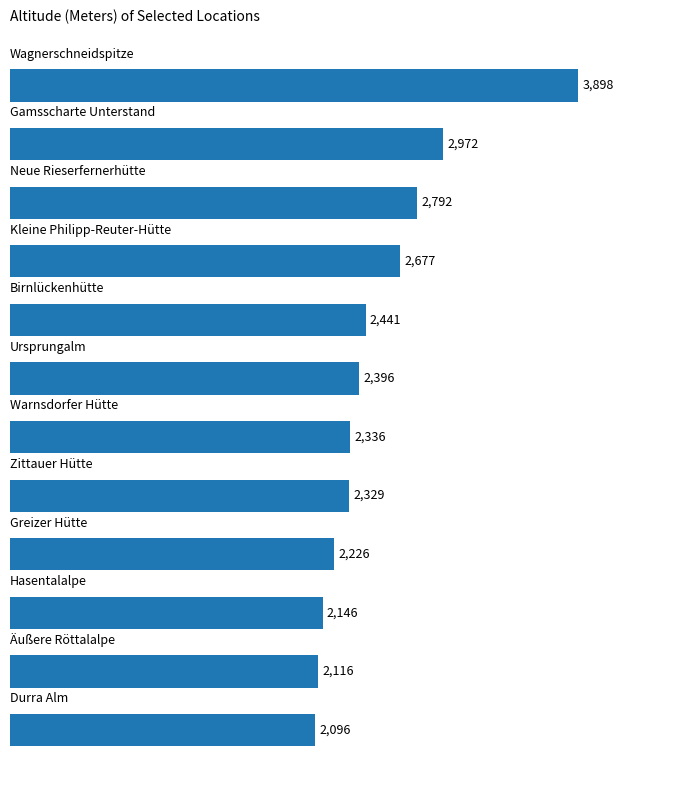

What is the average value?

2535